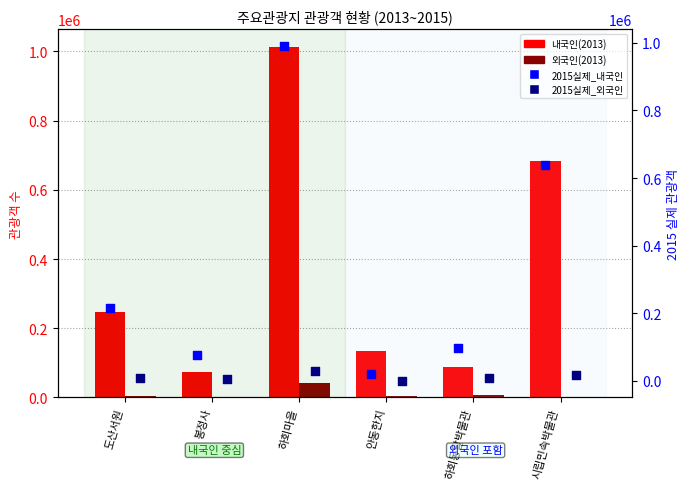

What are all the series names shown in the legend?

내국인(2013), 외국인(2013), 2015실제_내국인, 2015실제_외국인